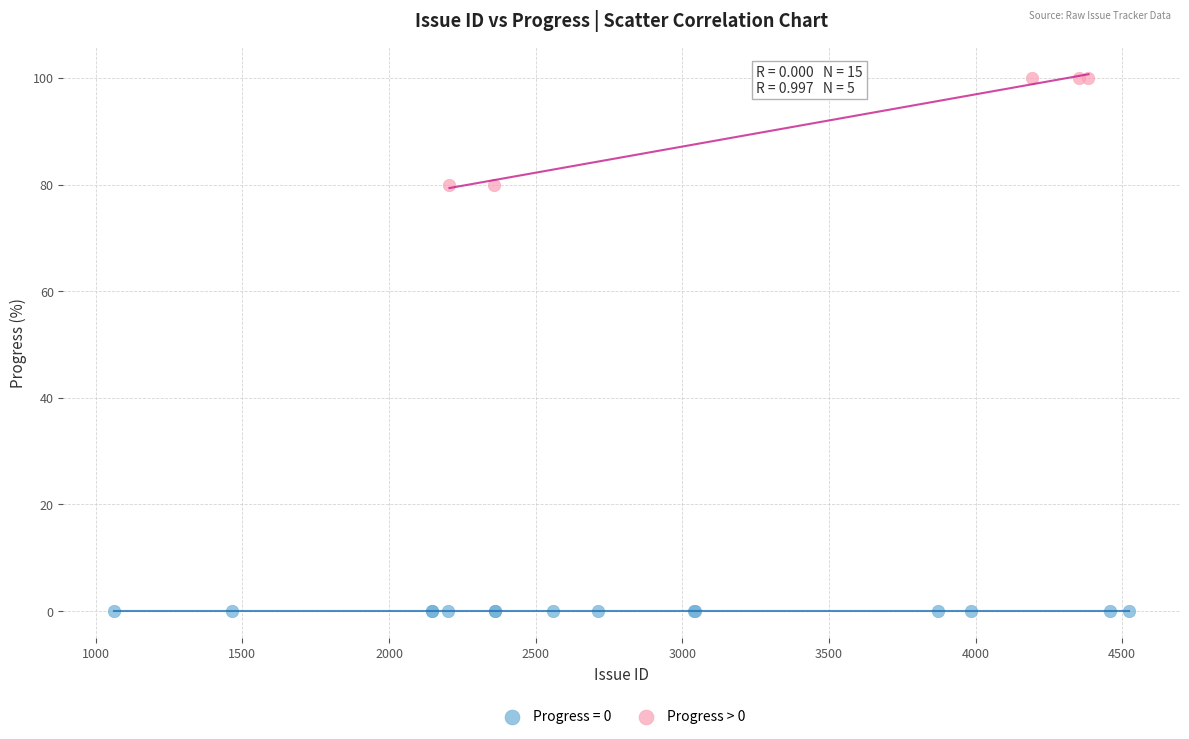

Which series reaches the maximum Y coordinate?

Progress > 0